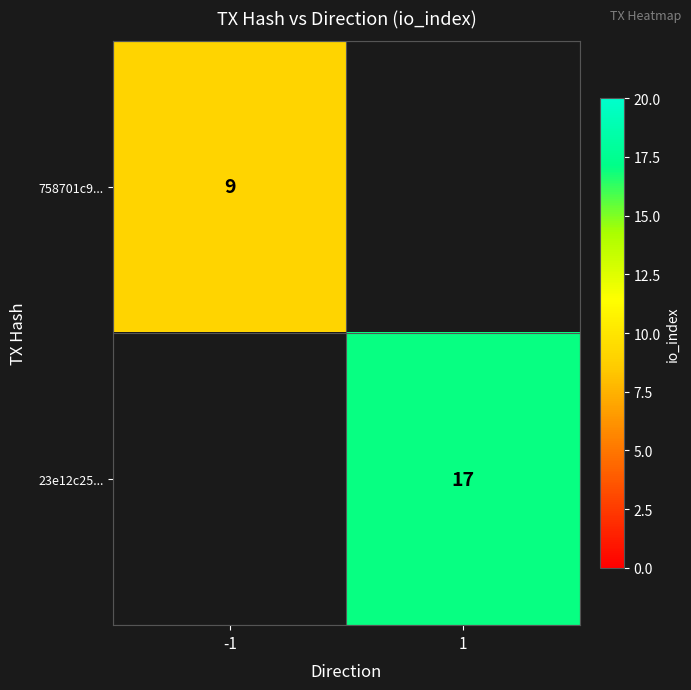

Is it true that 23e12c25... equals 5 at 1?

False